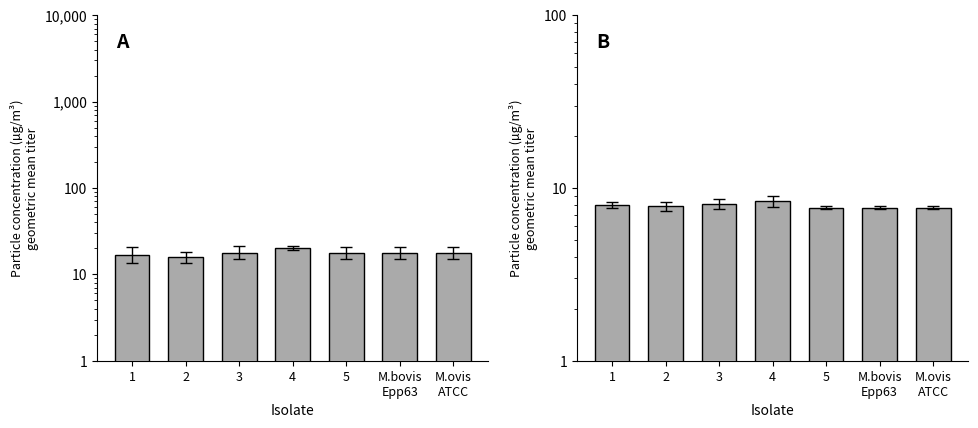

At which category is the sum across all series the highest?

4